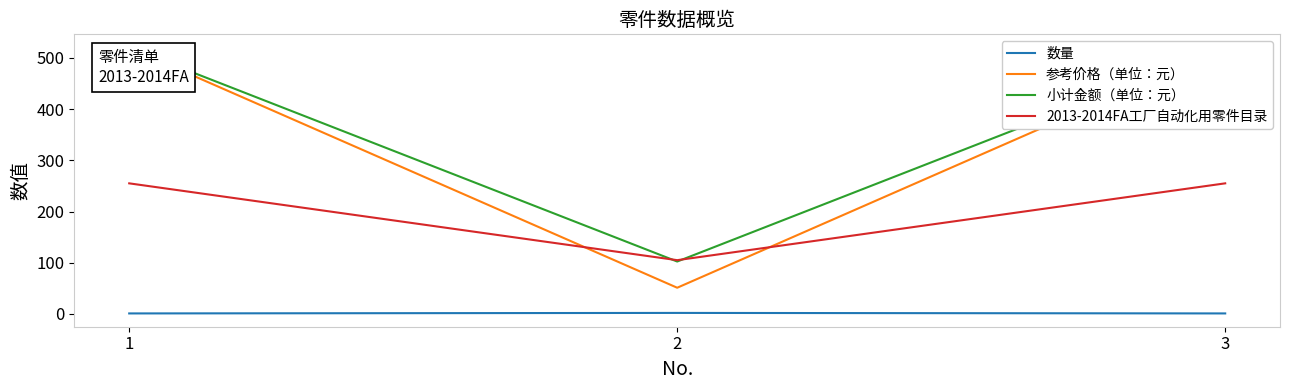

What are all the series names shown in the legend?

数量, 参考价格（单位：元）, 小计金额（单位：元）, 2013-2014FA工厂自动化用零件目录